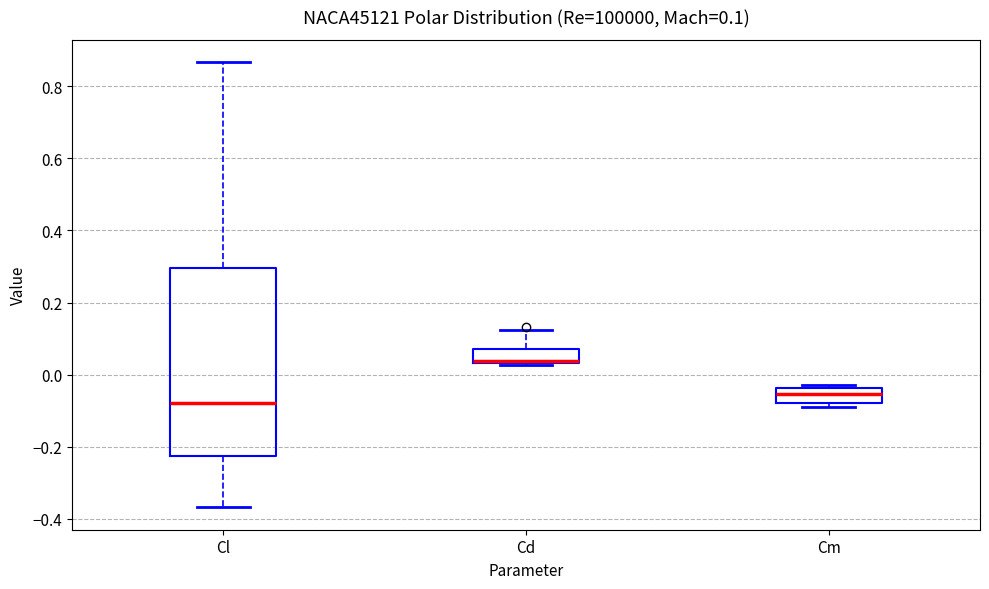

Comparing the boxes themselves (not the whiskers), which one is the tallest?

Cl